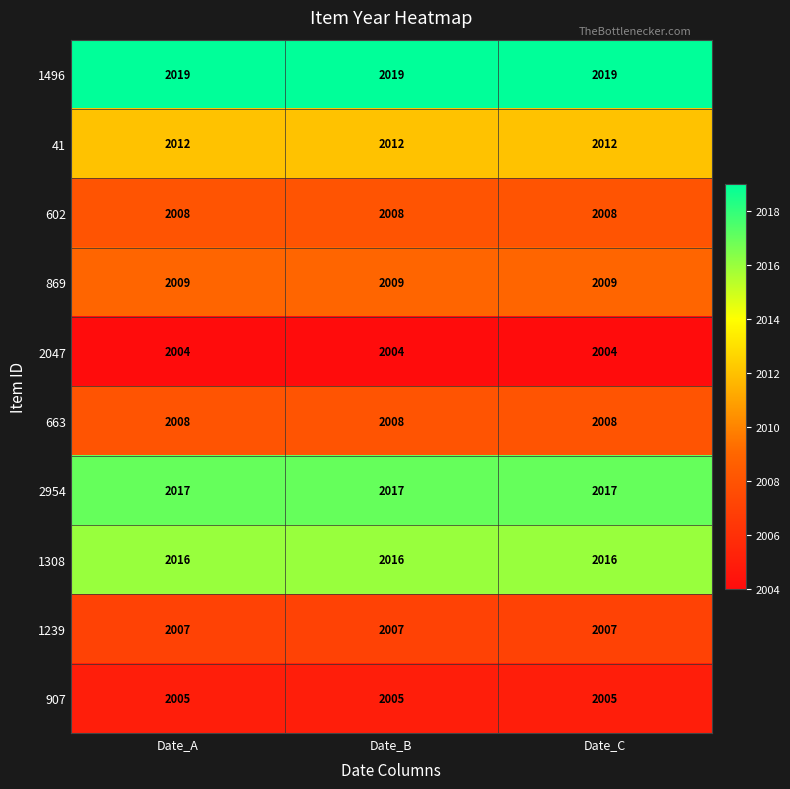

What is the lowest value of the 2047 series?

2004